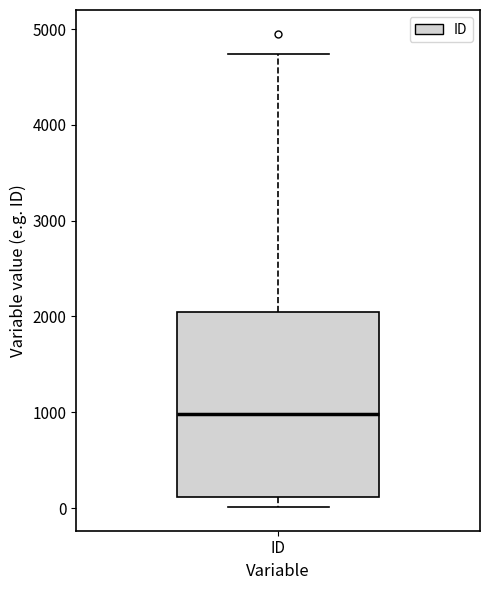

Read this box plot against the y-axis: the position of the median line, the range covered by the box, and the ends of both whiskers. The values are not printed on the chart, so give them approximately, as read against the axis.

median 1000, box 100 to 2000, whiskers 0 to 4700